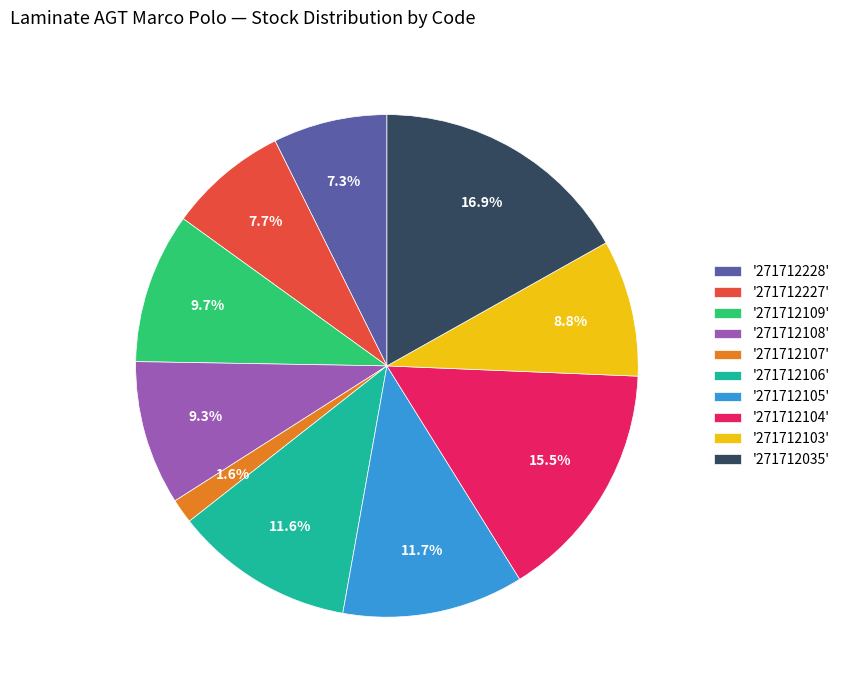

Which has a higher value, '271712035' or '271712109'?

'271712035'